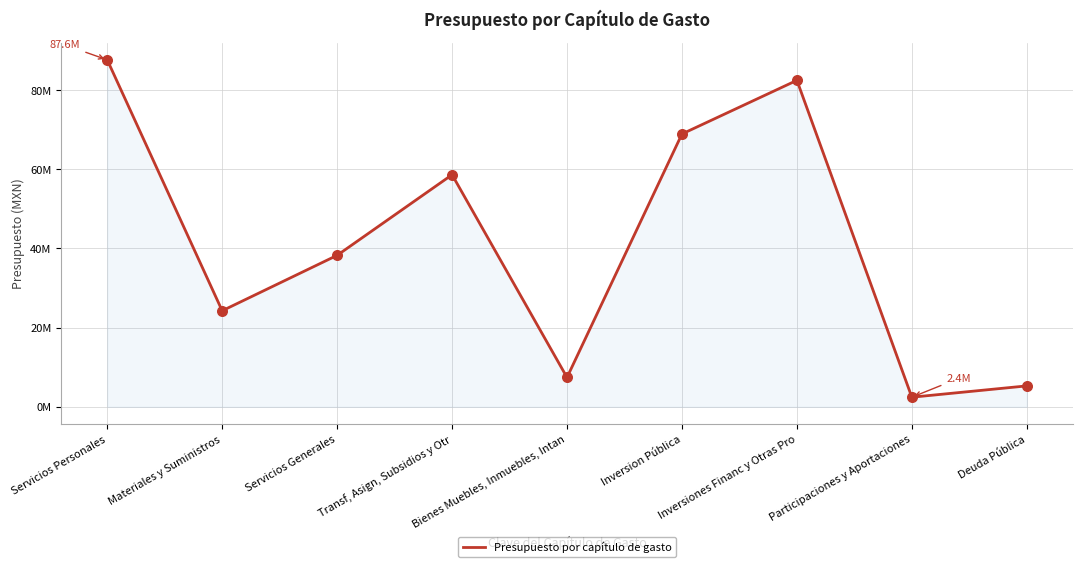

What is the ratio of the value at Inversion Pública to the value at Inversiones Financ y Otras Pro?

0.8